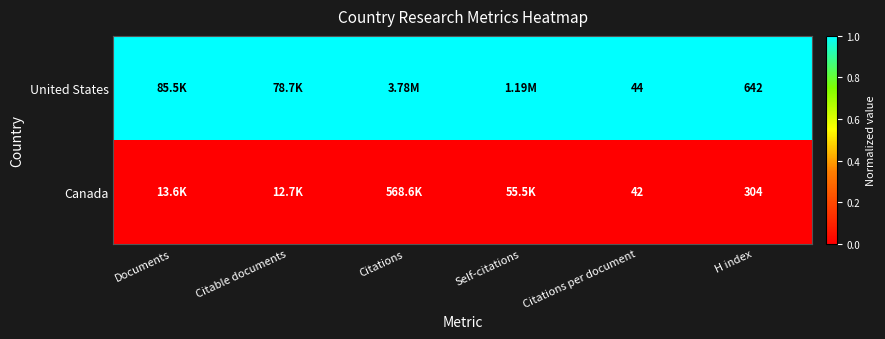

What is the total value across all series at Citations per document?

86